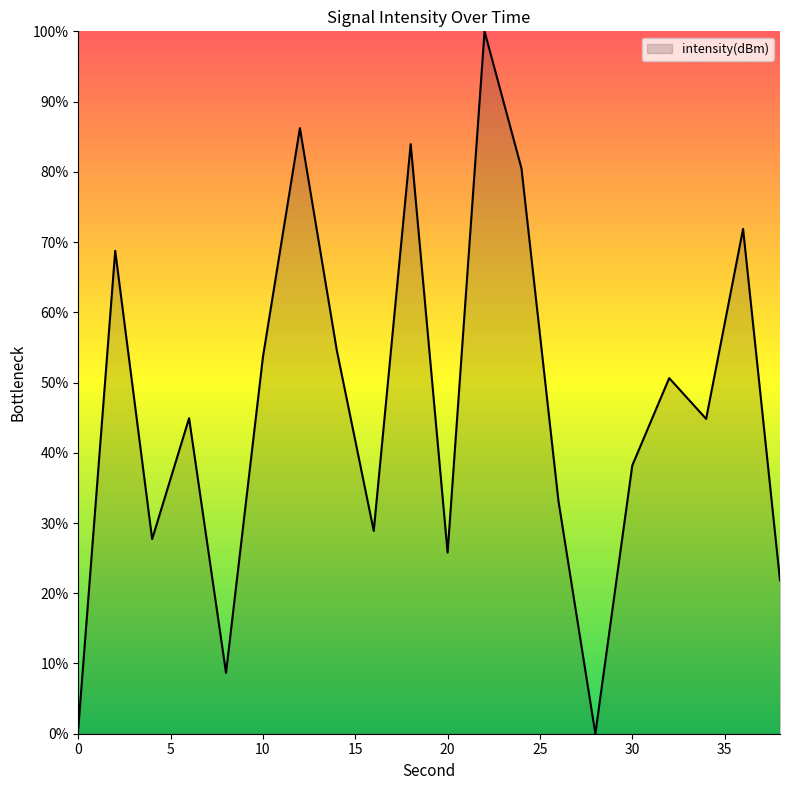

What is the maximum value shown in the chart?

100.0